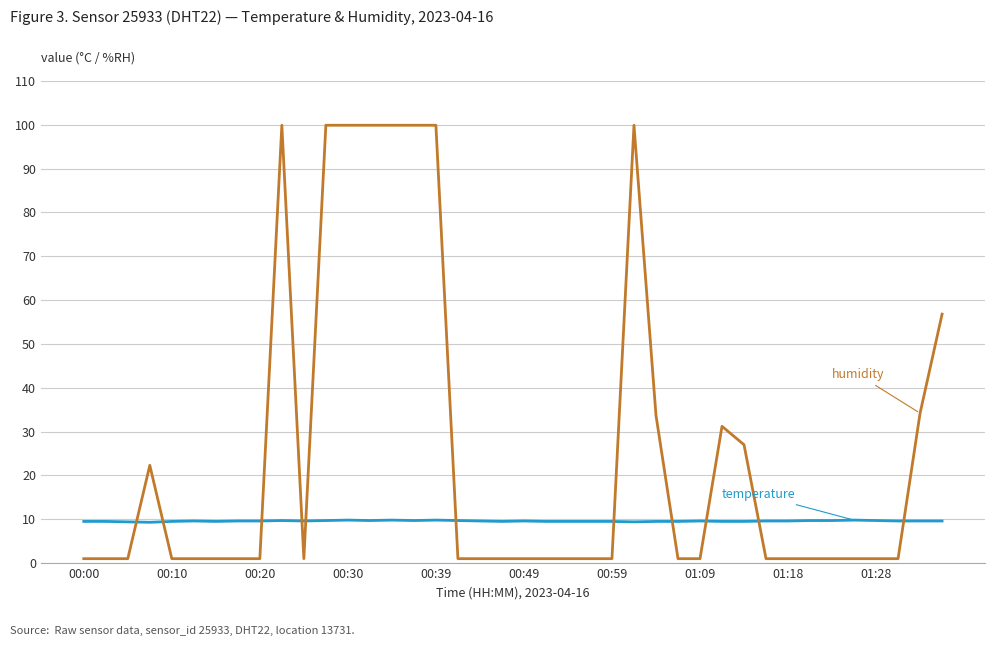

What is the greatest value displayed?

99.9